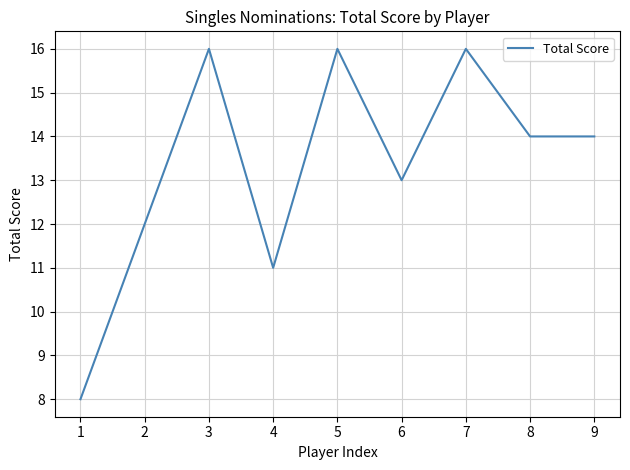

What is the change in value from 2 to 7?

+4